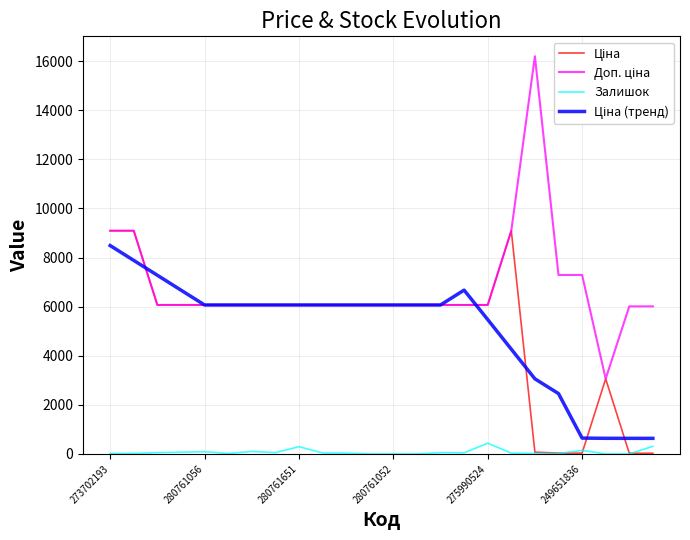

What is the maximum value shown in the chart?

16200.0